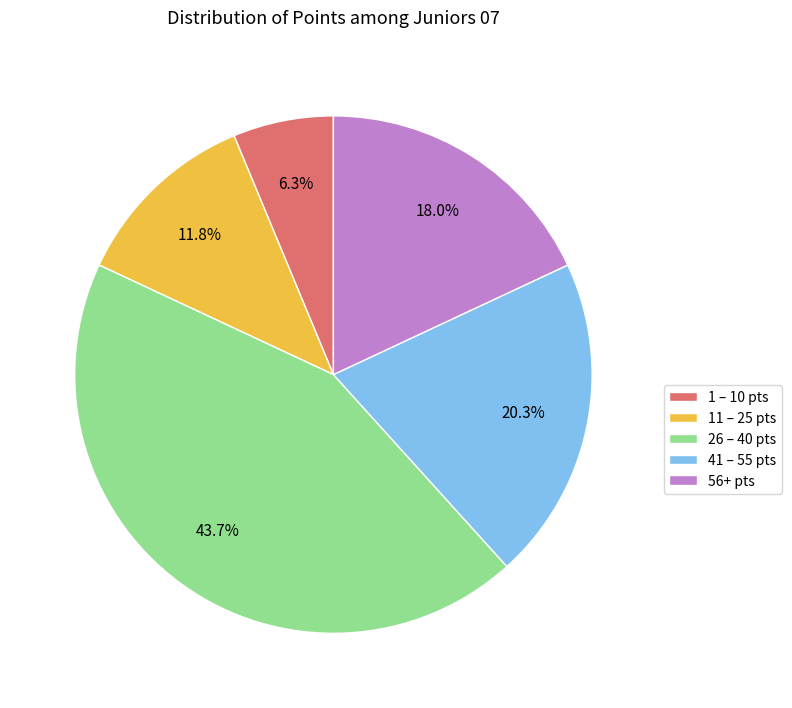

What is the largest slice in the pie chart?

26 – 40 pts